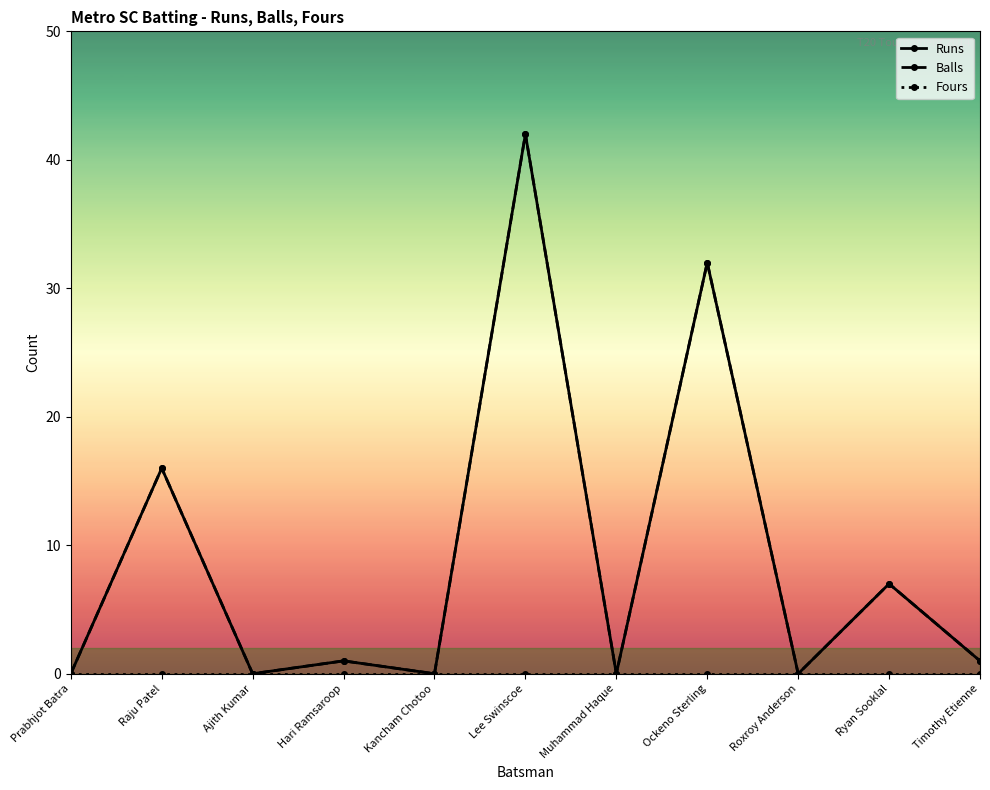

True or false: Balls and Runs intersect in this chart.

False